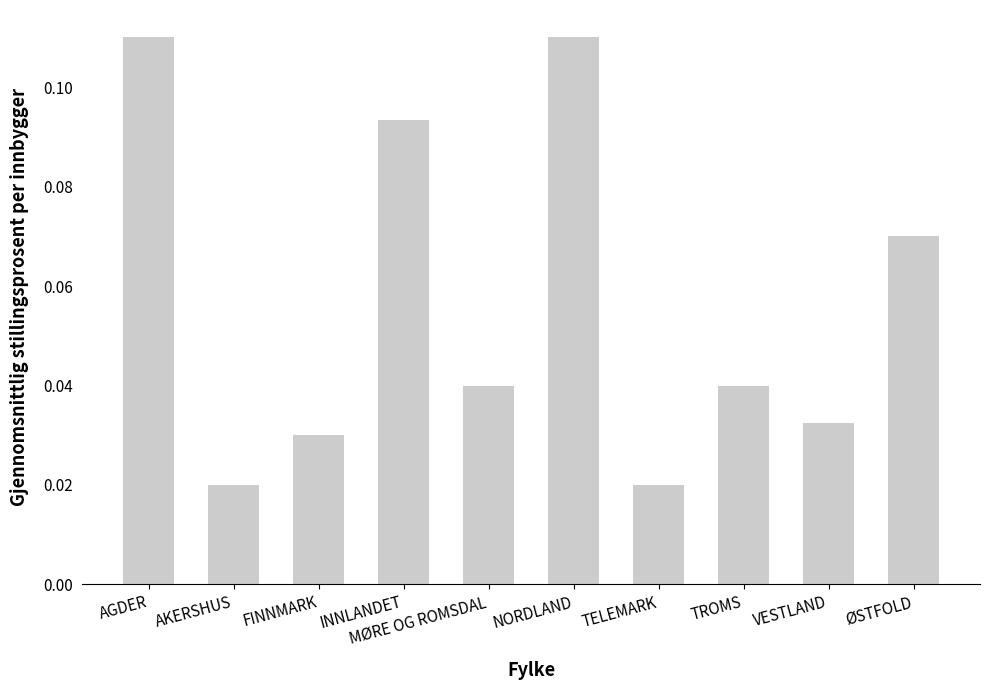

What is the label of the 7th bar from the left?

TELEMARK